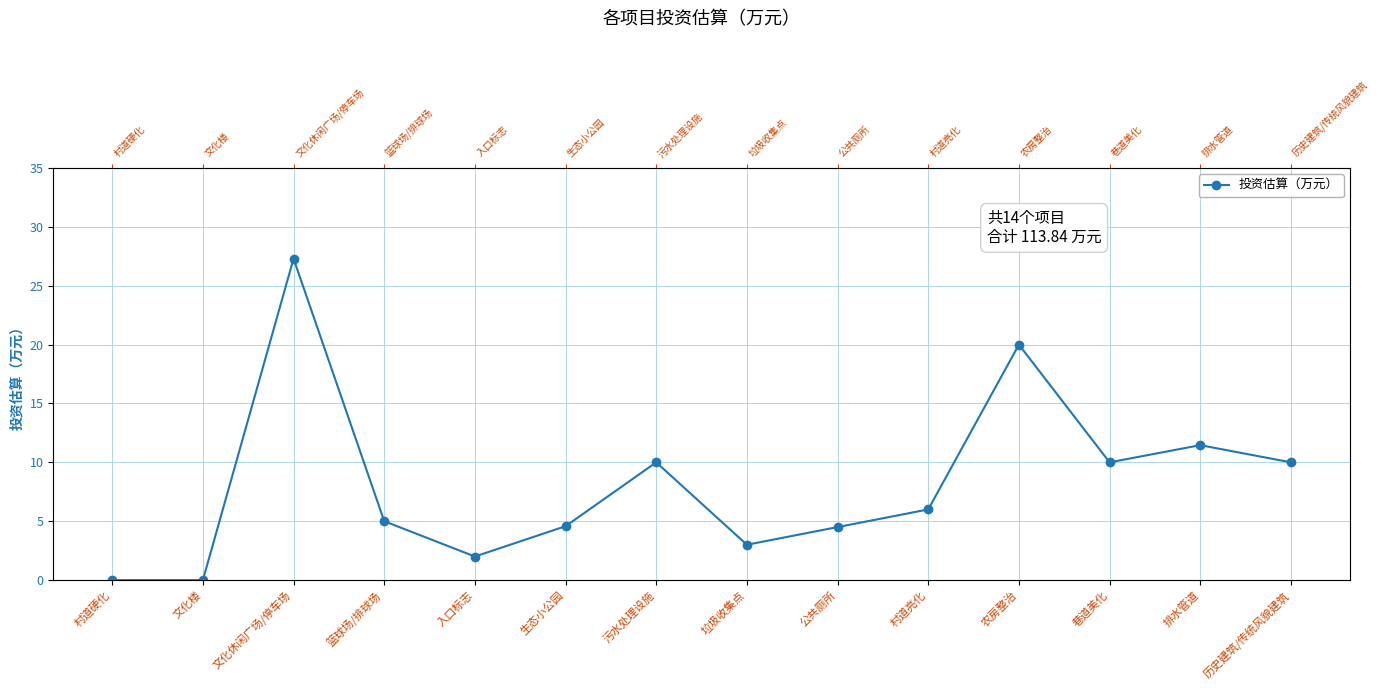

Rank the categories by value from lowest to highest.

村道硬化, 文化楼, 入口标志, 垃圾收集点, 公共厕所, 生态小公园, 篮球场/排球场, 村道亮化, 污水处理设施, 巷道美化, 历史建筑/传统风貌建筑, 排水管道, 农房整治, 文化休闲广场/停车场